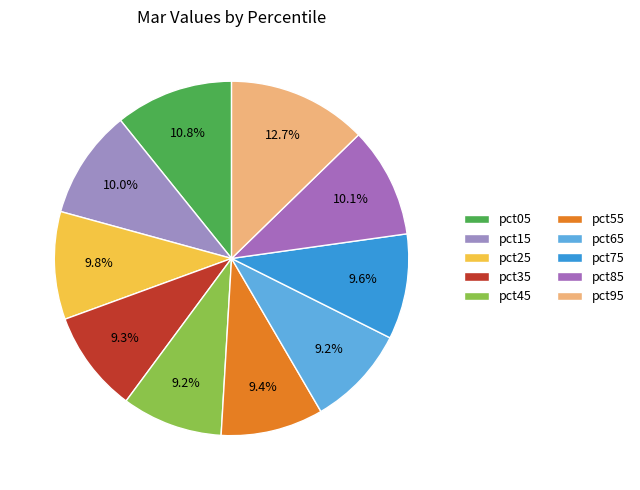

How many segments does this pie chart have?

10